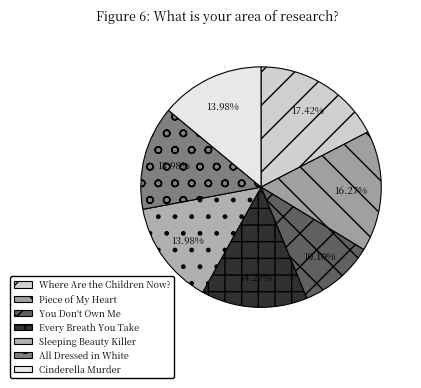

Count the number of slices in the pie.

7